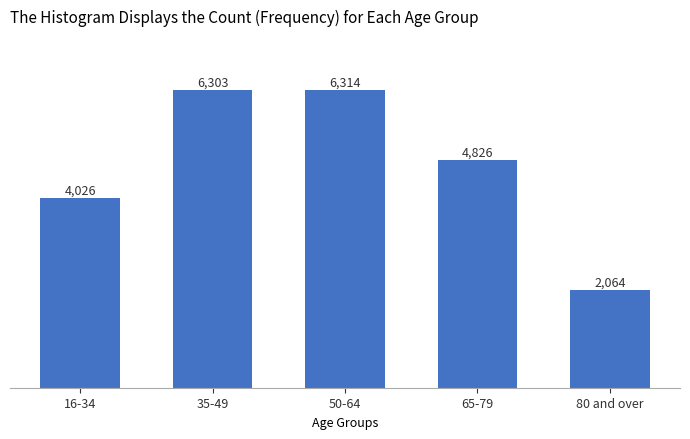

List the labels in order of value, largest first.

50-64, 35-49, 65-79, 16-34, 80 and over